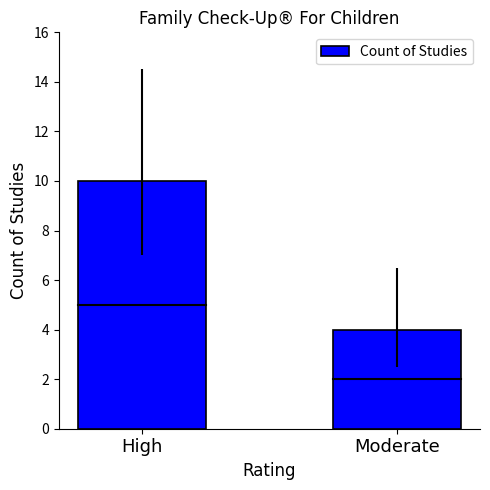

Which has a higher value, Moderate or High?

High